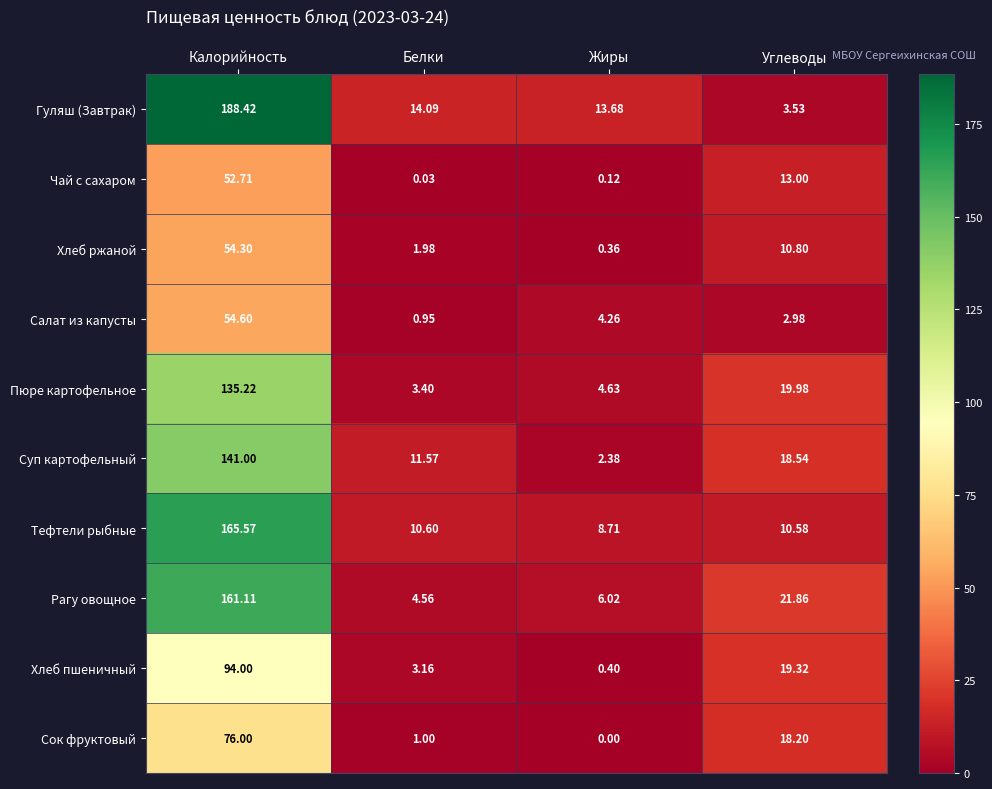

At which label does Чай с сахаром first exceed 13?

Калорийность